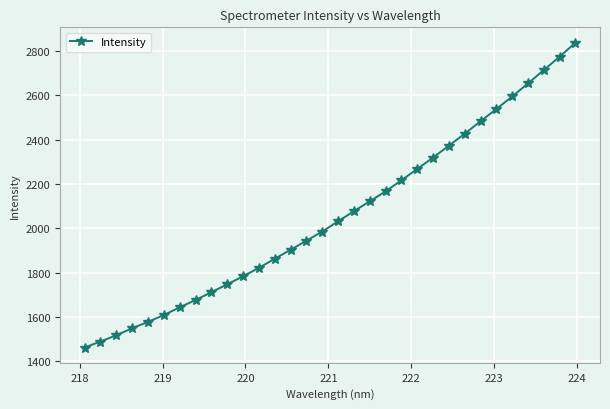

What is the difference between the maximum and minimum values?

1376.0